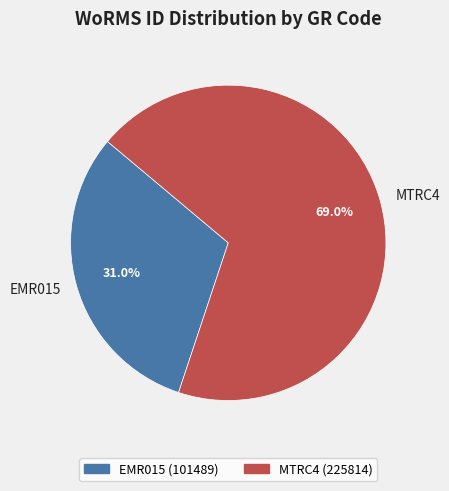

How many slices are in this pie chart?

2